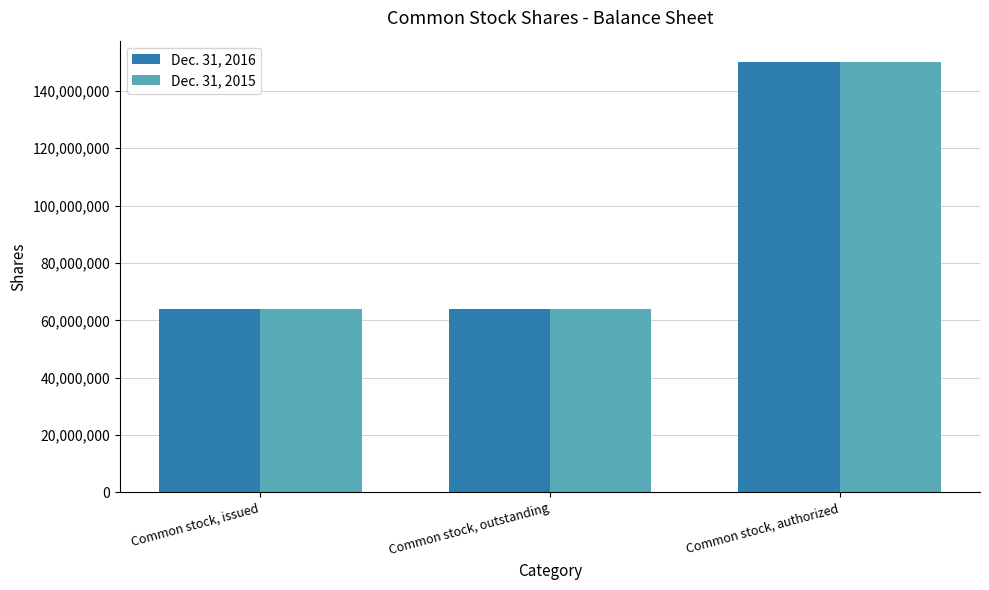

Reading left to right, list all the values displayed in this chart.

Dec. 31, 2016: Common stock, issued=63968798	Common stock, outstanding=63968798	Common stock, authorized=150000000
Dec. 31, 2015: Common stock, issued=63968798	Common stock, outstanding=63968798	Common stock, authorized=150000000